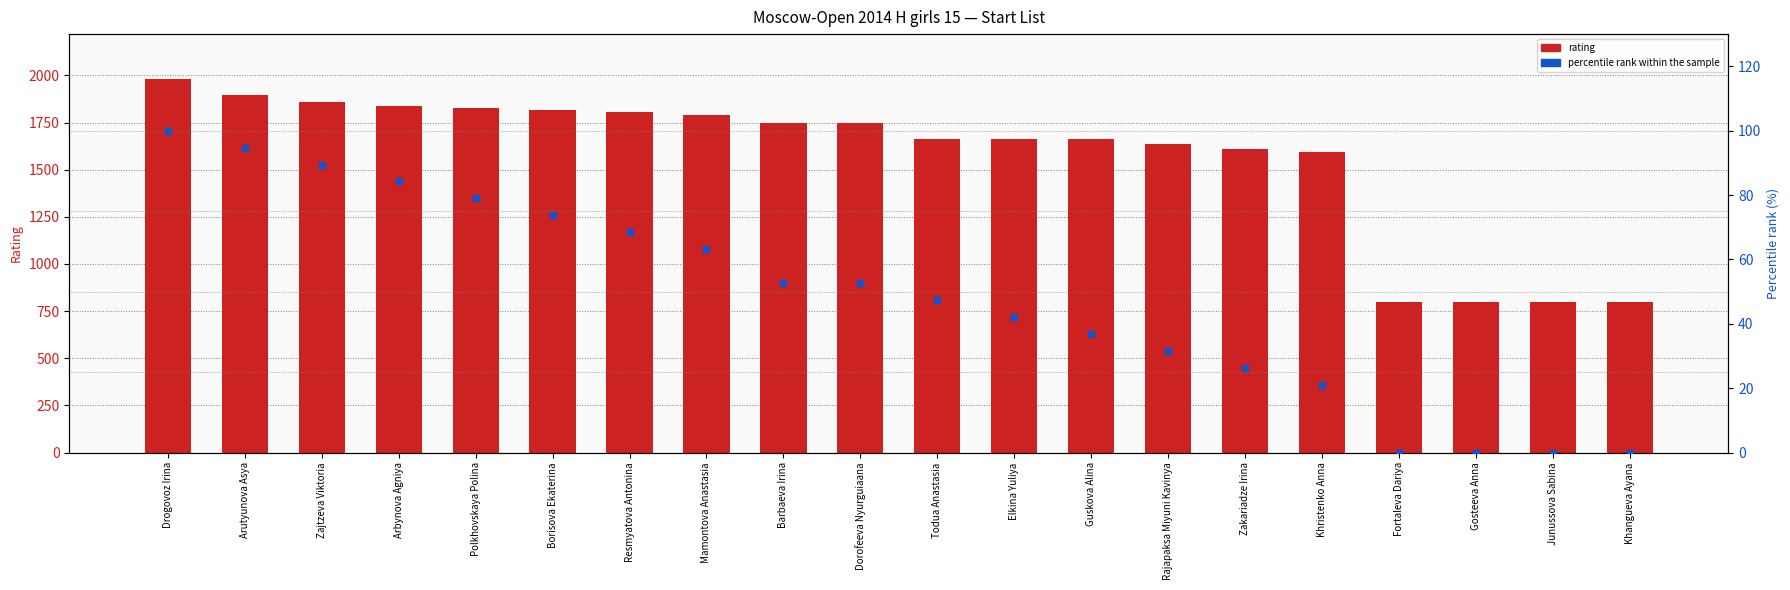

Which series has the largest Y range (max minus min)?

rating